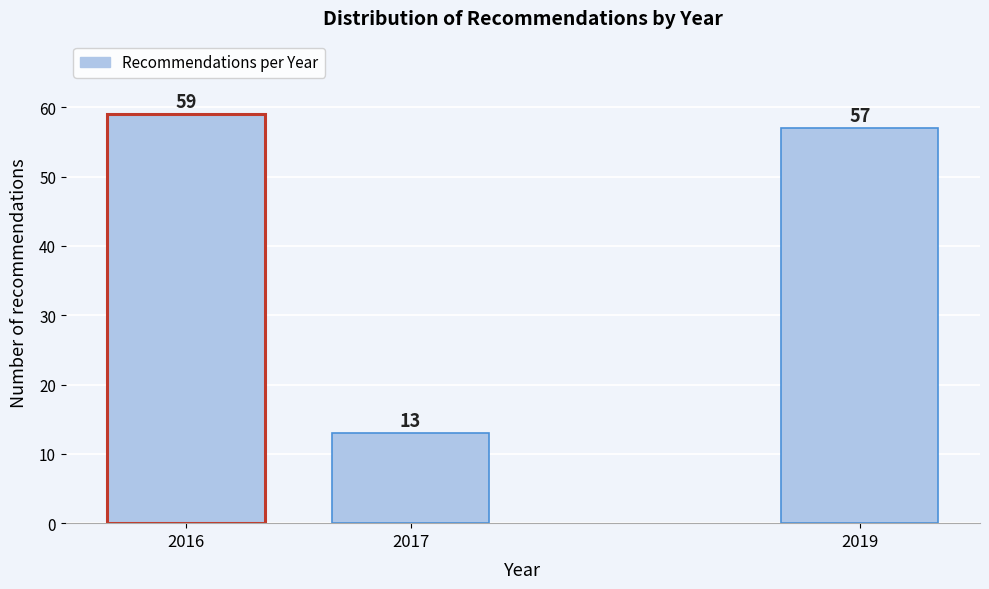

Reading left to right, transcribe all the data shown in this chart.

59	13	57